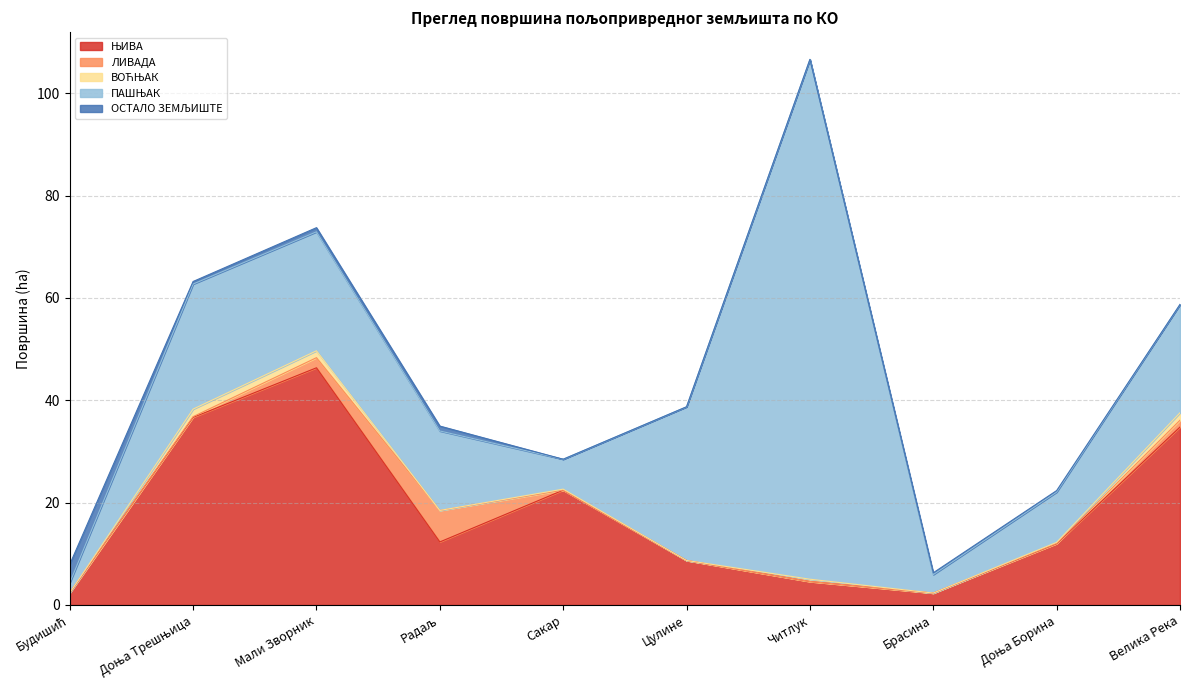

How many lines are shown in the chart?

5